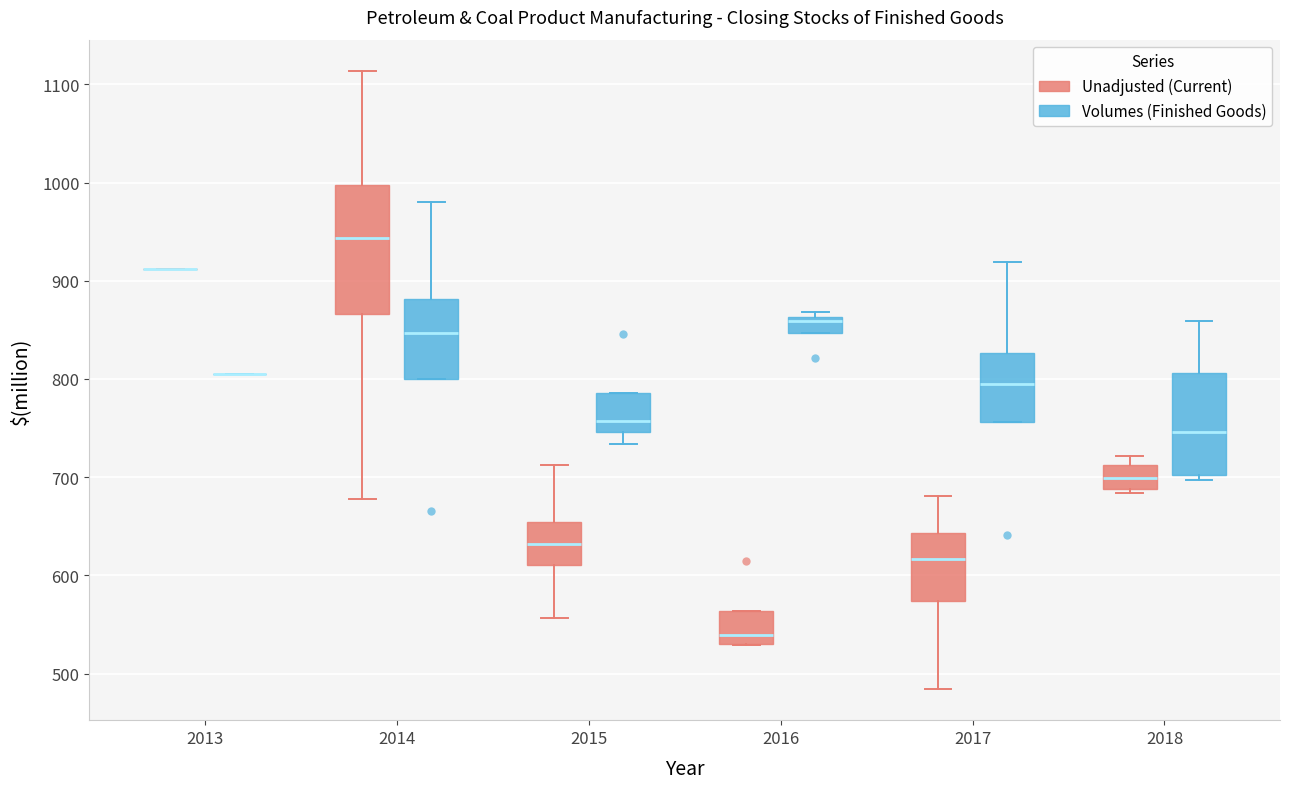

Reading left to right, read every box against the y-axis: the position of its median line, the range the box covers, and the ends of its whiskers. The values are not printed on the chart, so give them approximately, as read against the axis.

2013 (Unadjusted (Current)): box collapsed to a line at 910, whiskers 910 to 910
2013 (Volumes (Finished Goods)): box collapsed to a line at 810, whiskers 810 to 810
2014 (Unadjusted (Current)): median 940, box 870 to 1000, whiskers 680 to 1110
2014 (Volumes (Finished Goods)): median 850, box 800 to 880, whiskers 800 to 980
2015 (Unadjusted (Current)): median 630, box 610 to 650, whiskers 560 to 710
2015 (Volumes (Finished Goods)): median 760, box 750 to 790, whiskers 730 to 790
2016 (Unadjusted (Current)): median 540, box 530 to 560, whiskers 530 to 560
2016 (Volumes (Finished Goods)): median 860 (just below the box's upper edge), box 850 to 860, whiskers 850 to 870
2017 (Unadjusted (Current)): median 620, box 570 to 640, whiskers 480 to 680
2017 (Volumes (Finished Goods)): median 800, box 760 to 830, whiskers 760 to 920
2018 (Unadjusted (Current)): median 700, box 690 to 710, whiskers 680 to 720
2018 (Volumes (Finished Goods)): median 750, box 700 to 810, whiskers 700 (just below the box's lower edge) to 860